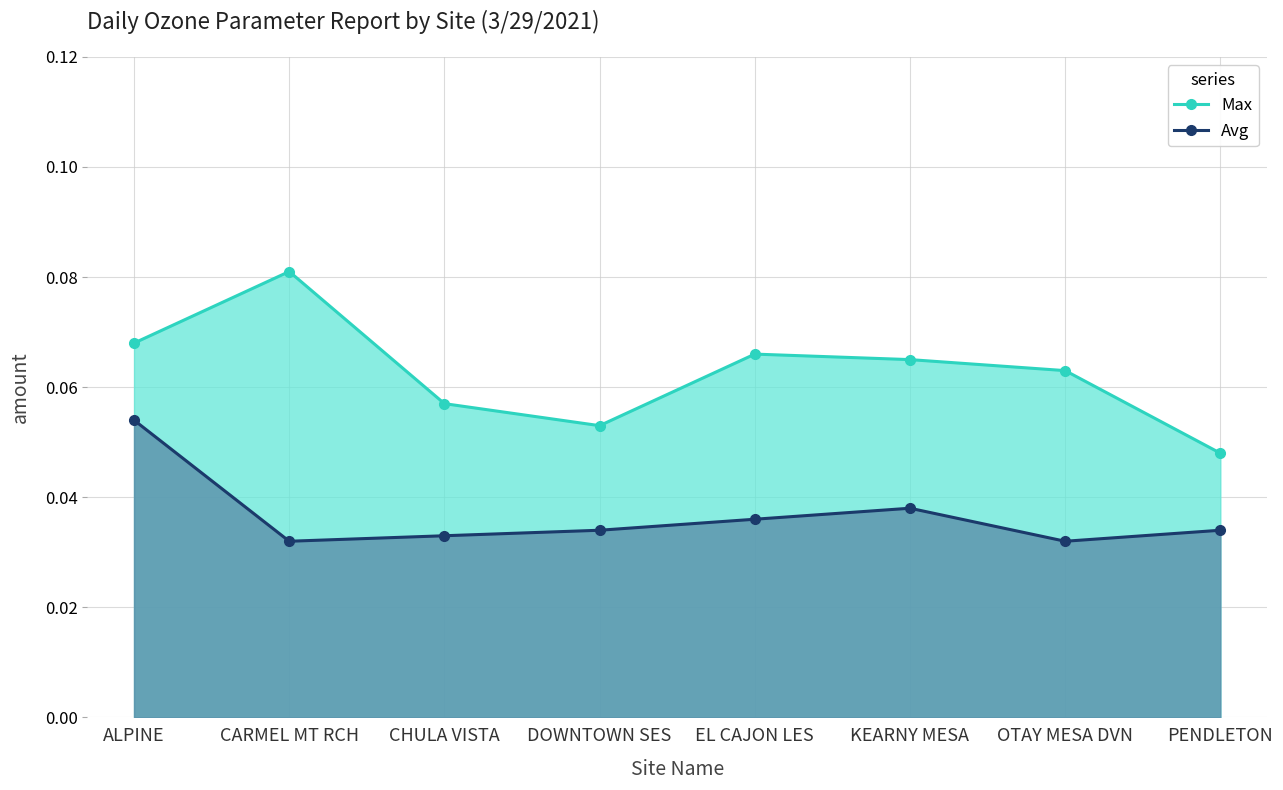

Which series changed the most between CHULA VISTA and KEARNY MESA?

Max